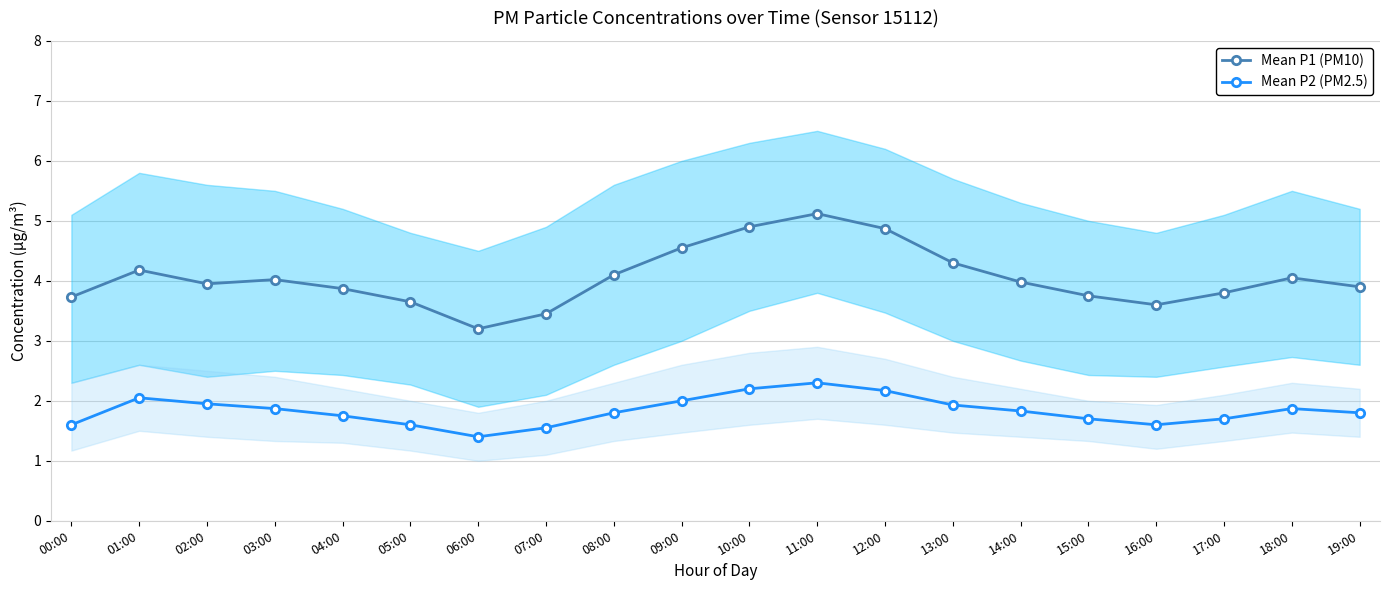

Is it true that Mean P1 (PM10) equals 7.4 at 09:00?

False